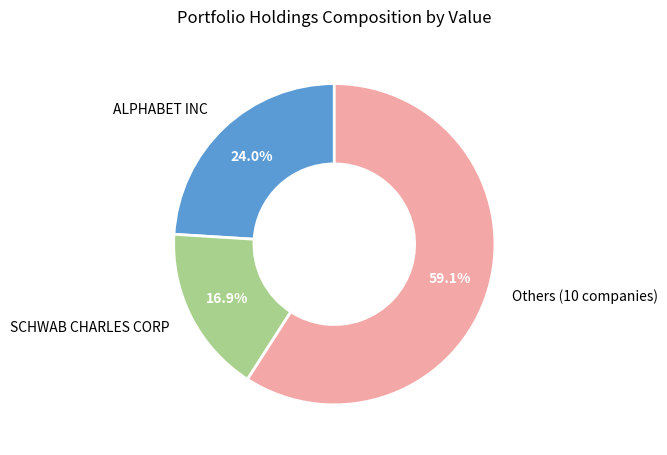

To the nearest percent, what is the difference between the largest and smallest slice percentages?

42%